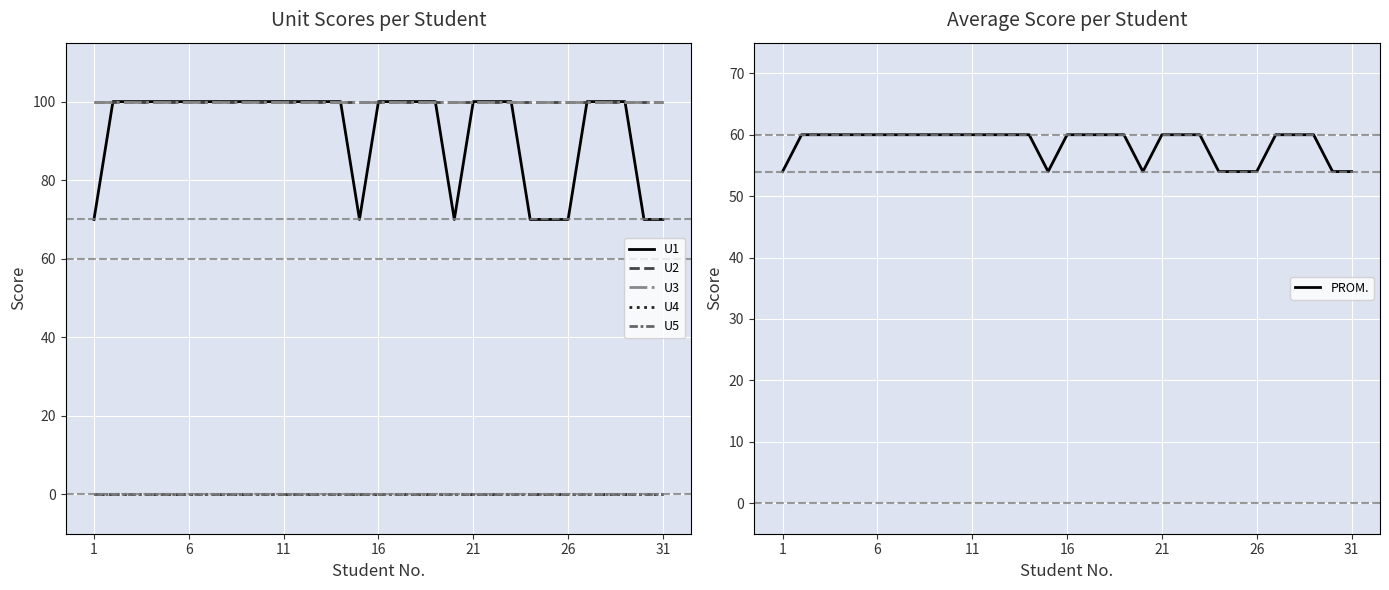

What is the spread (max minus min) of values at 27?

100